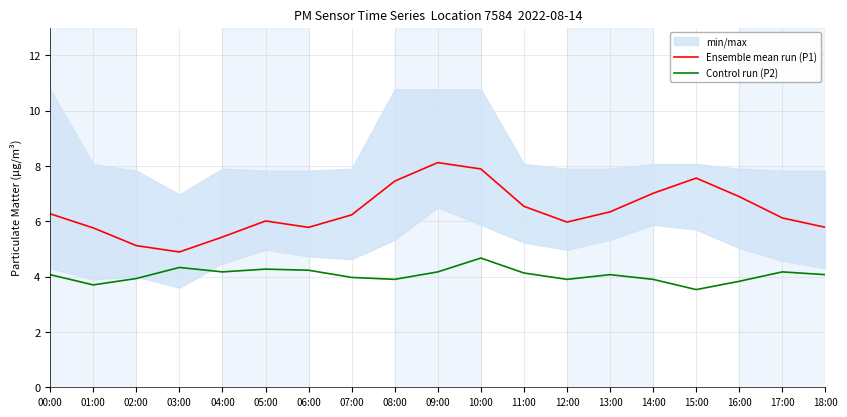

How many values in the Ensemble mean run (P1) series are below 6?

7